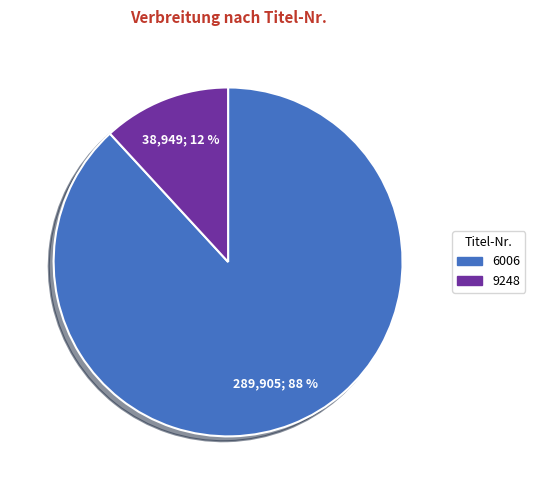

Is the sum of 9248 and 6006 greater than half?

Yes